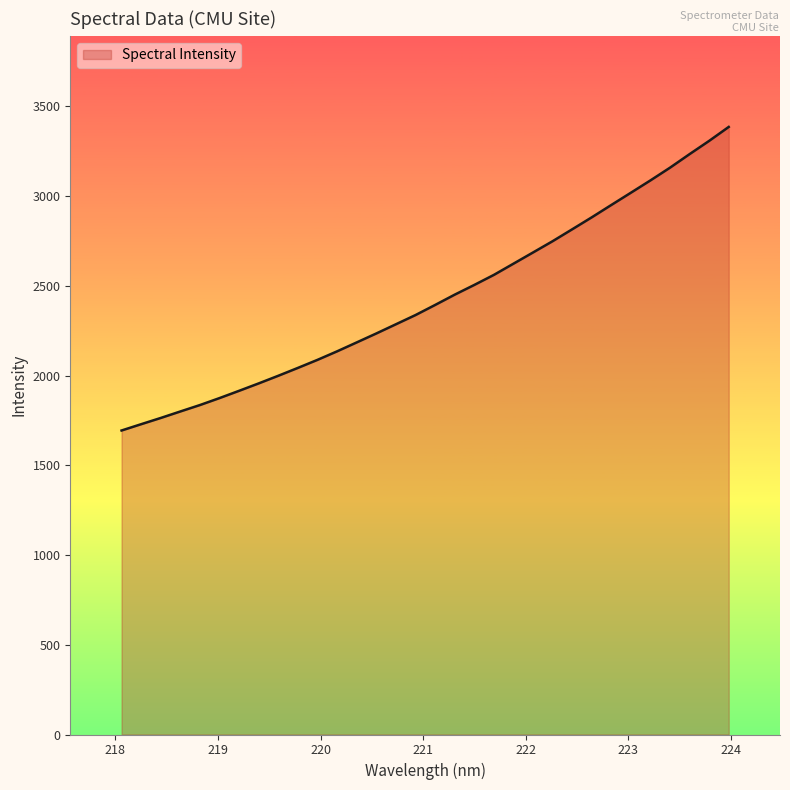

What is the smallest value displayed?

1694.3